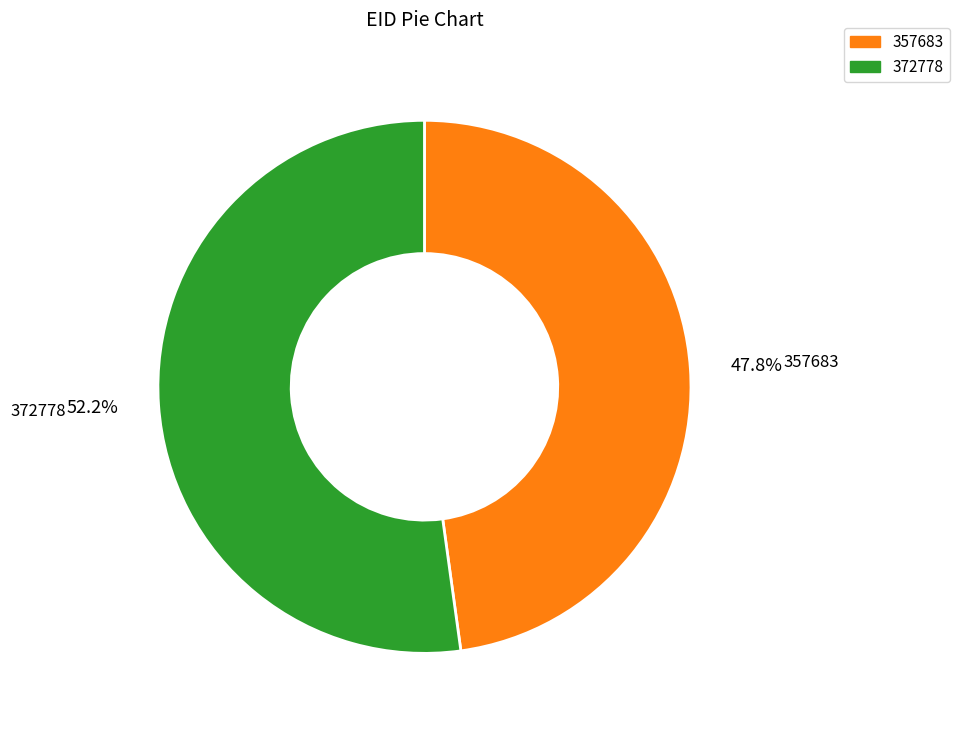

Which category has the smallest portion of the pie?

357683